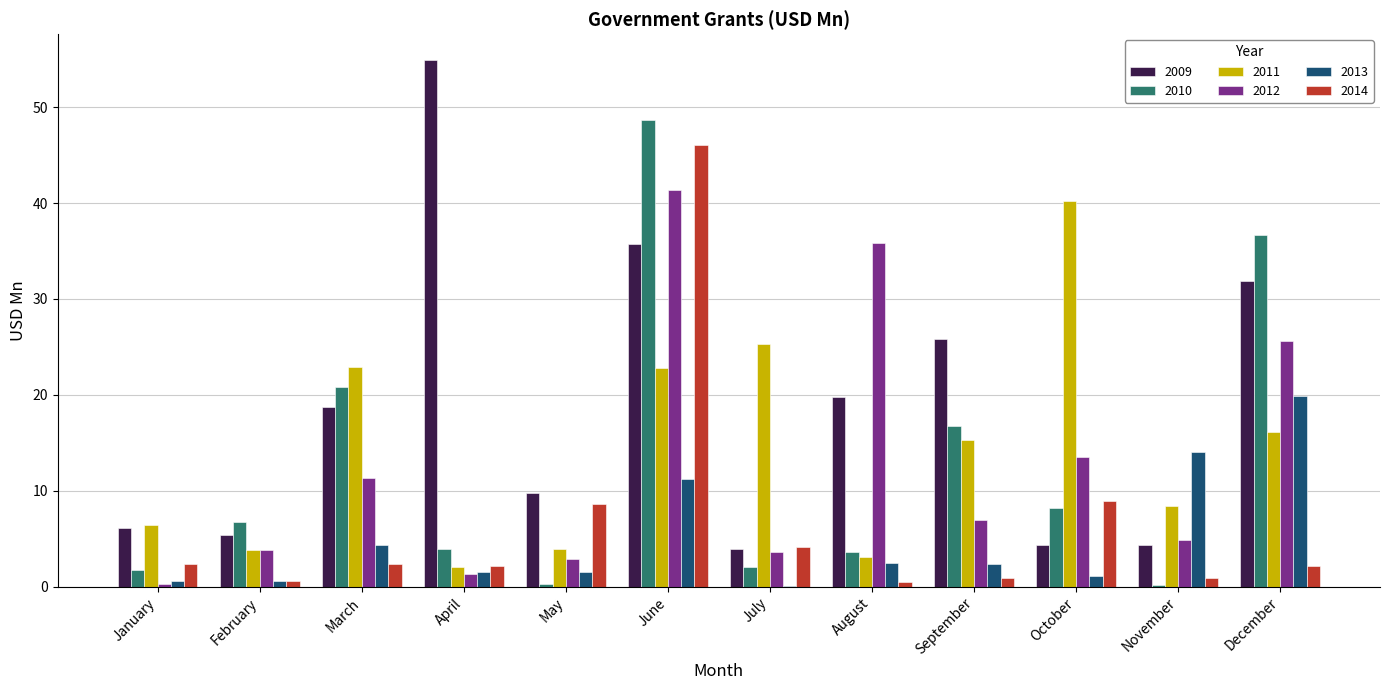

What is the maximum value for 2009?

54.9